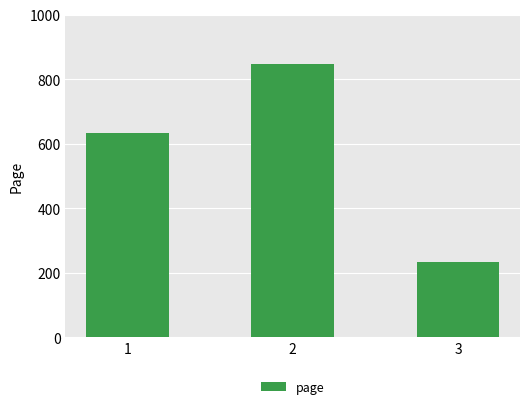

True or false: the data shows 445 at 2.

False